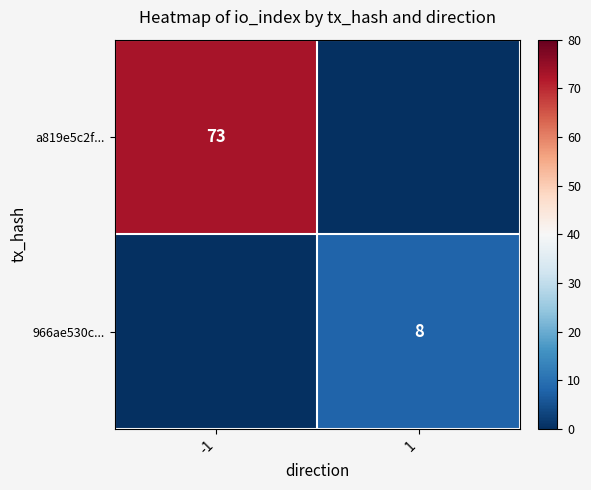

What is the difference between the highest and lowest values at -1?

73